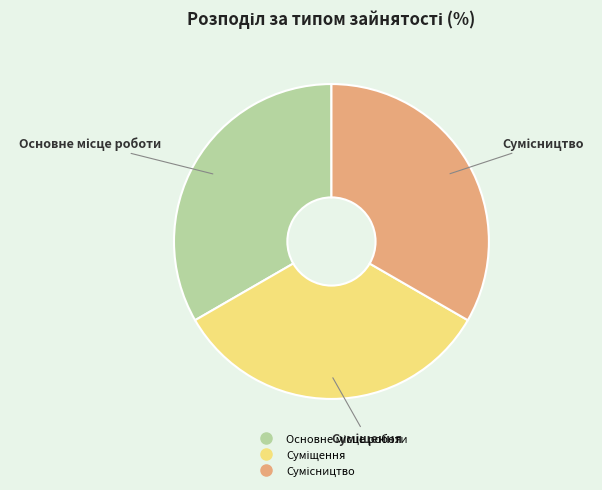

Does any single category account for the majority?

No